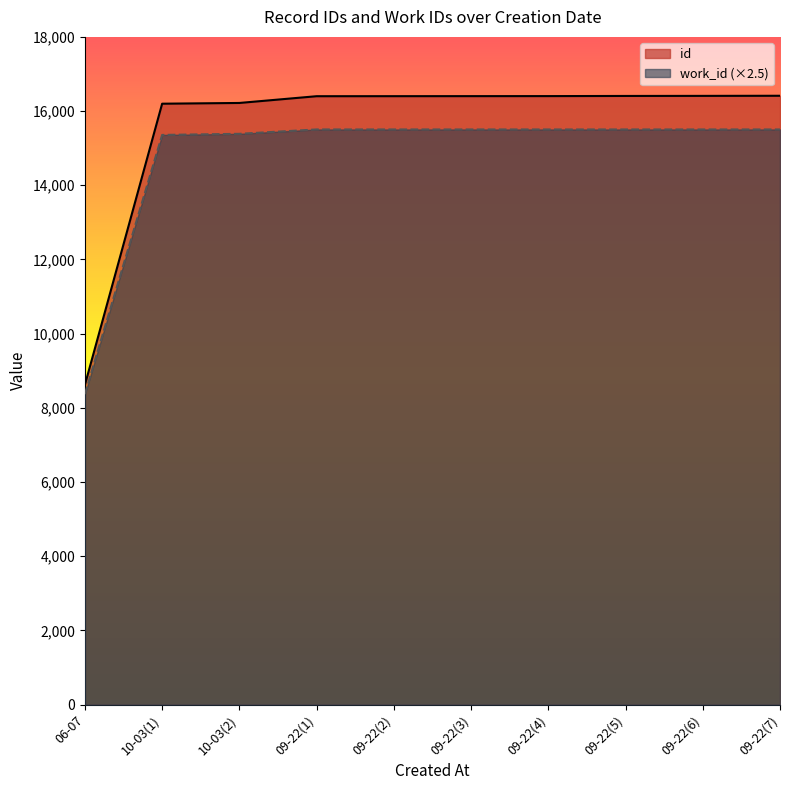

What is the difference between the maximum and minimum values in the id series?

7792.0